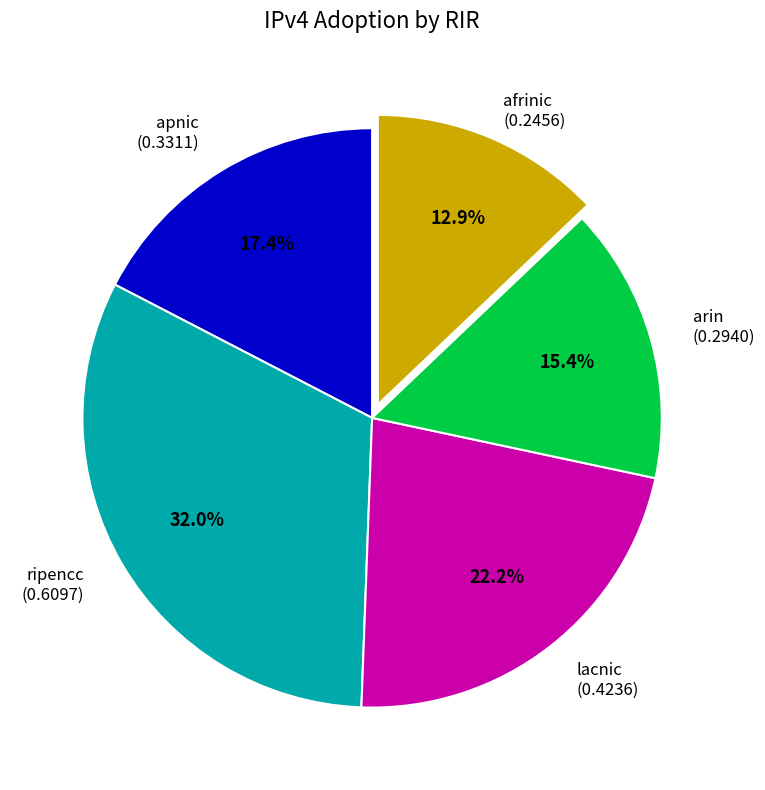

Is there any slice that represents more than half of the pie?

No